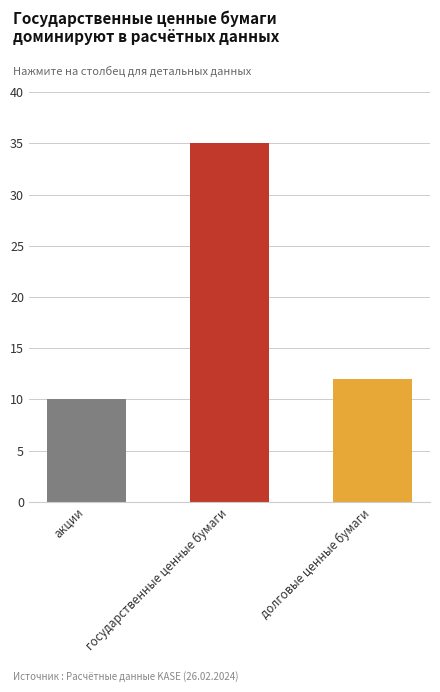

At which category does the chart reach its minimum across all series?

акции